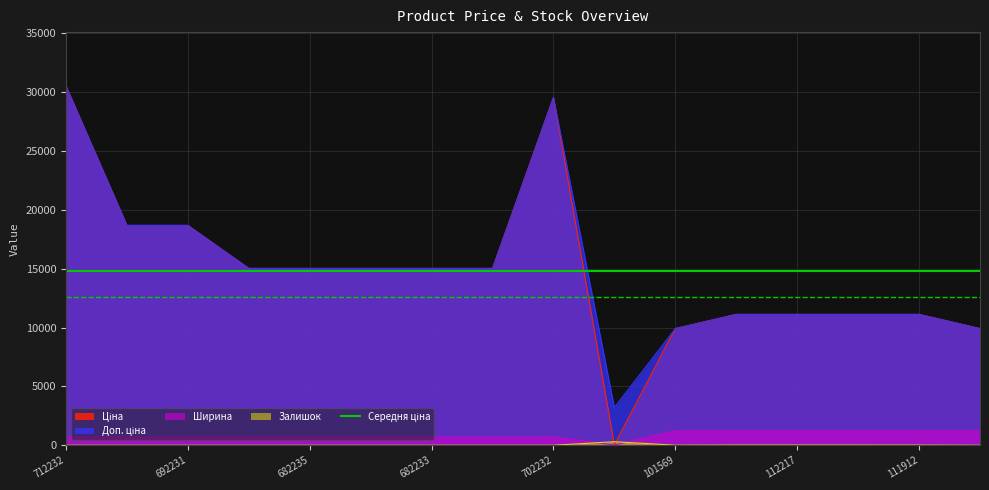

What is the maximum value for Ширина?

1220.0